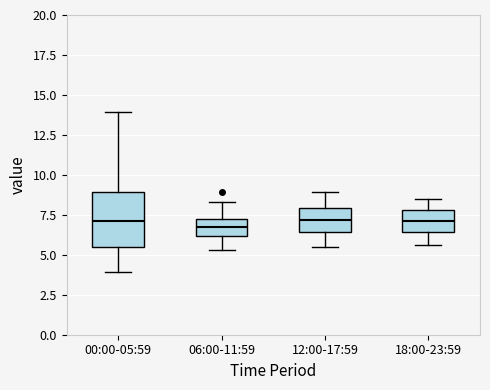

Reading left to right, transcribe this box plot: for each box, give where its median line is, the range the box spans, and where its two whiskers end, as read against the y-axis. The values are not printed on the chart, so give them approximately, as read against the axis.

00:00-05:59: median 7.0, box 5.5 to 9.0, whiskers 4.0 to 14.0
06:00-11:59: median 6.5, box 6.0 to 7.0, whiskers 5.5 to 8.5
12:00-17:59: median 7.0, box 6.5 to 8.0, whiskers 5.5 to 9.0
18:00-23:59: median 7.0, box 6.5 to 8.0, whiskers 5.5 to 8.5